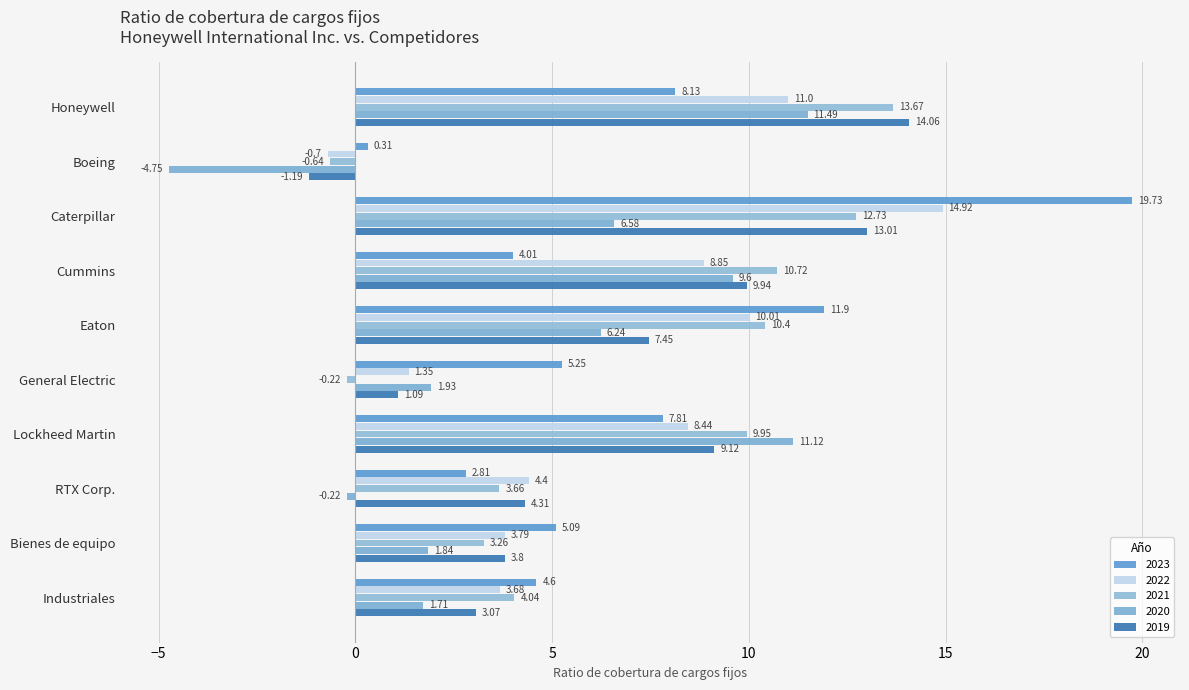

At Eaton, list the series in order from largest to smallest.

2023, 2021, 2022, 2019, 2020